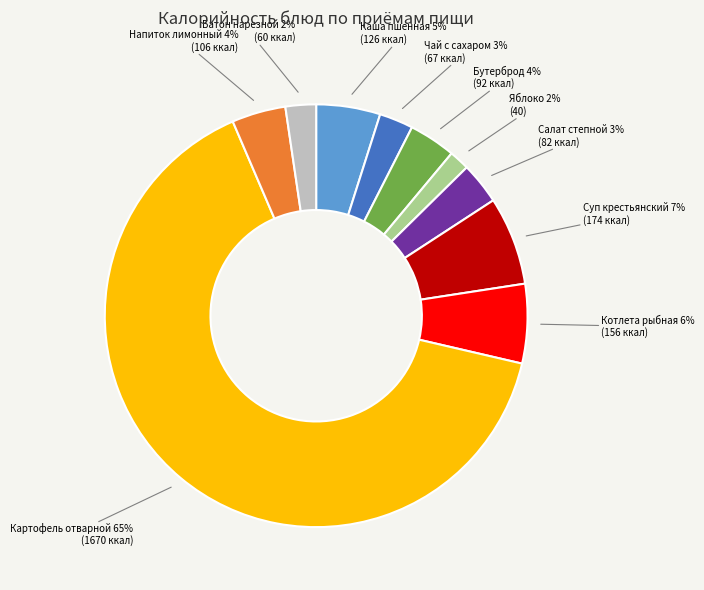

To the nearest percent, what is the average slice percentage?

10%